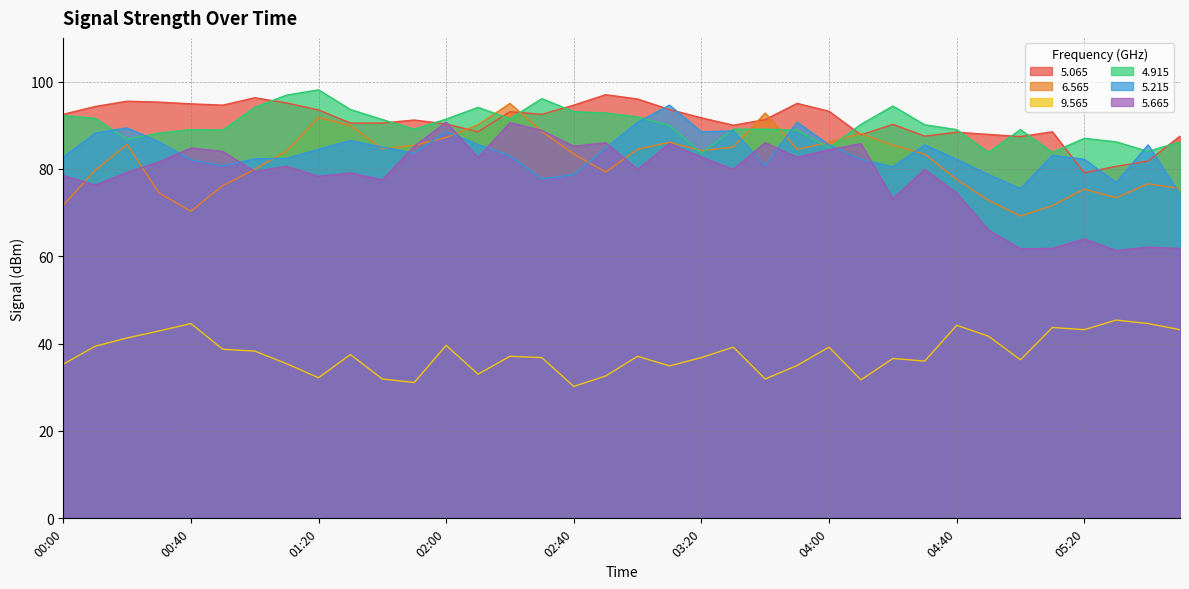

Which series ends up on top after the final intersection of 5.215 and 5.065?

5.065